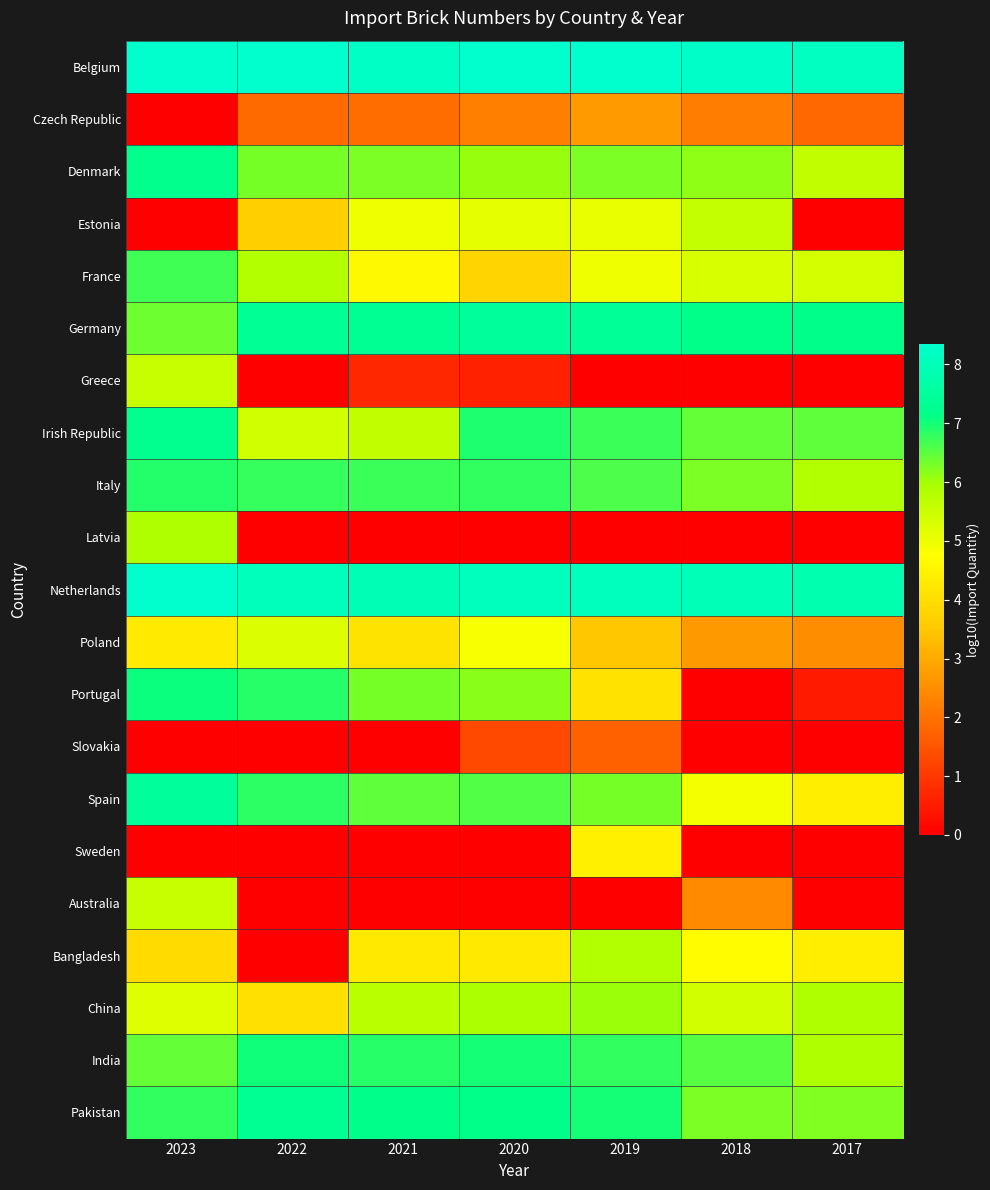

Which label corresponds to the smallest value in the chart?

2023